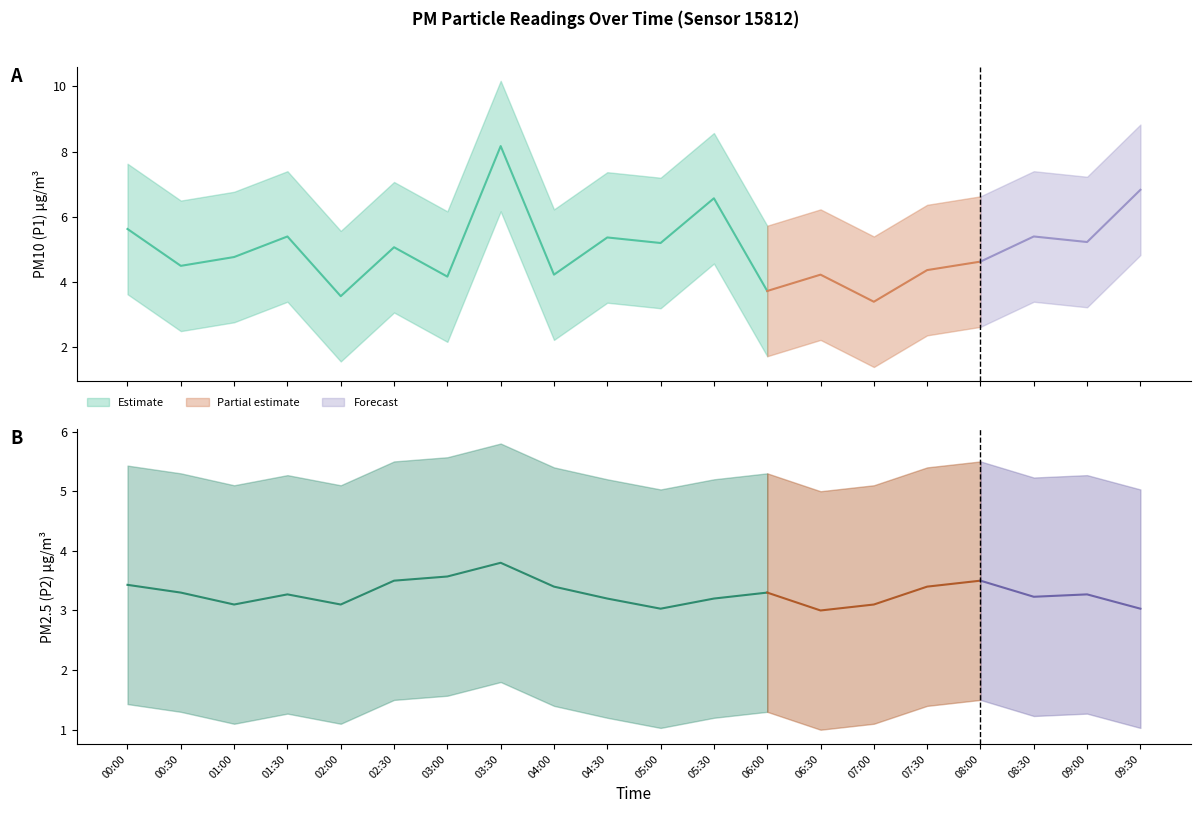

How many categories are shown in the chart?

20